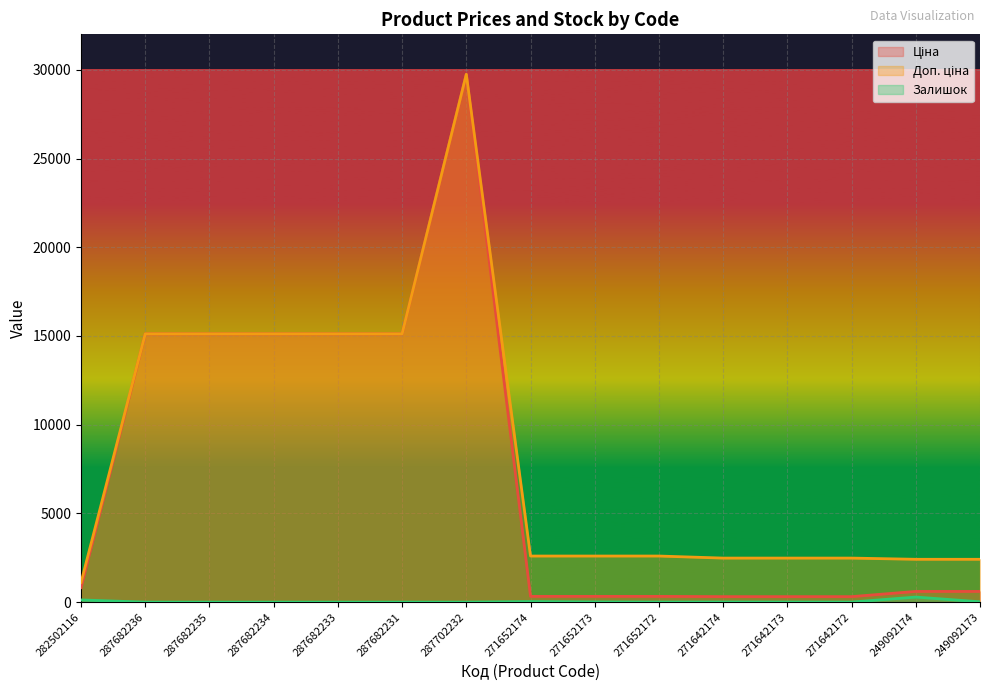

List the series in order of their peak value, highest first.

Ціна, Доп. ціна, Залишок